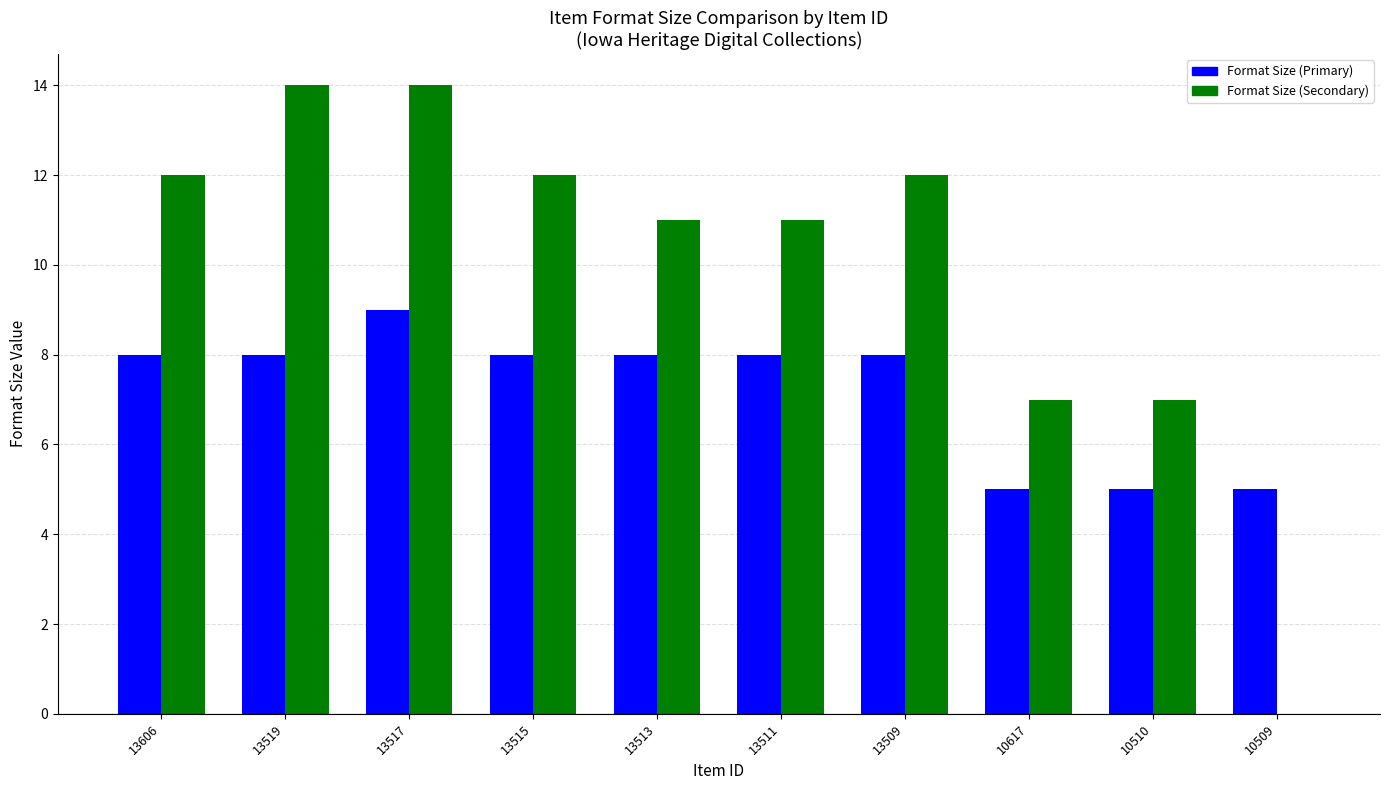

Is it true that Format Size (Secondary) equals 21 at 13519?

False